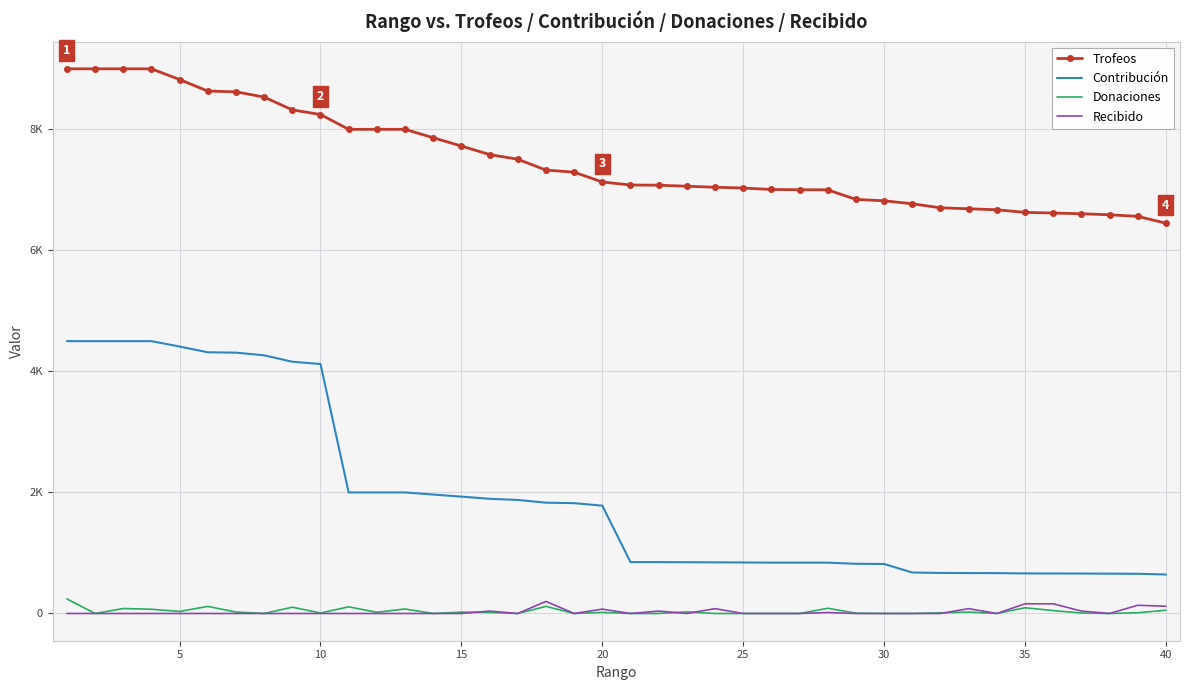

Rank the series by their maximum value, from highest to lowest.

Trofeos, Contribución, Donaciones, Recibido